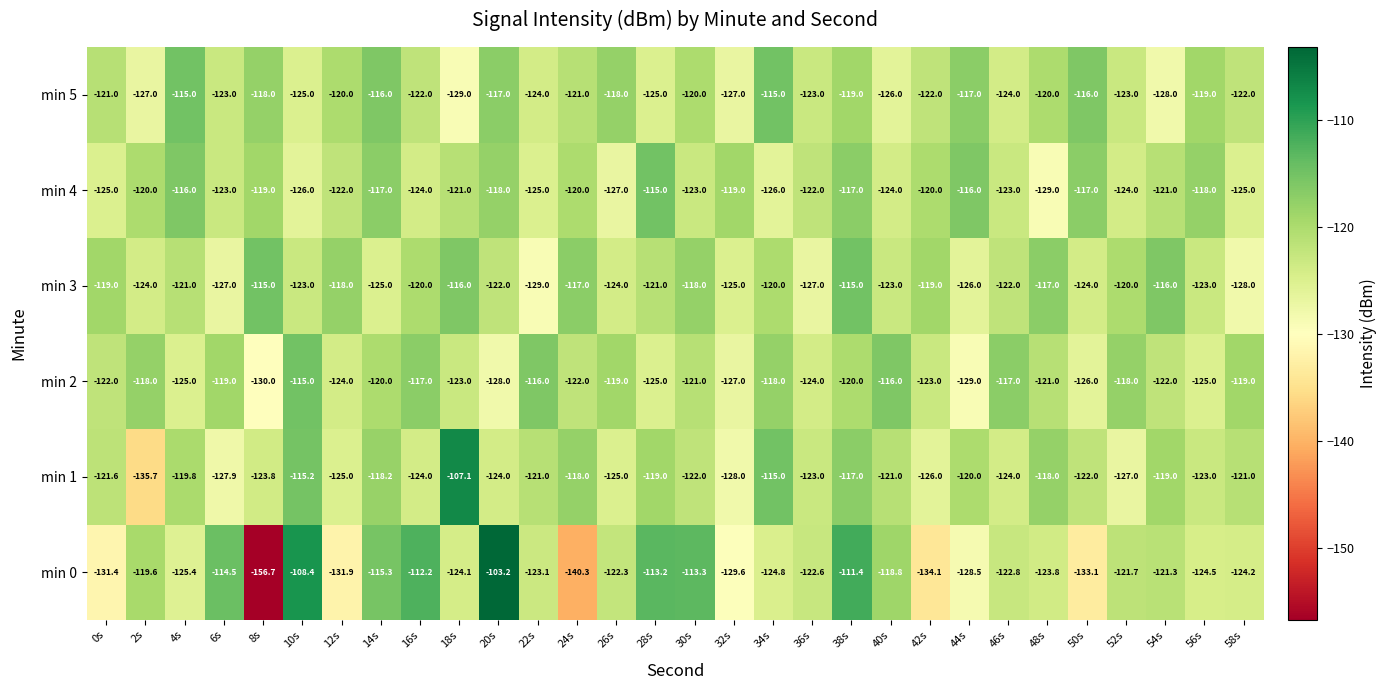

What is the difference between the highest and lowest values at 36s?

5.0